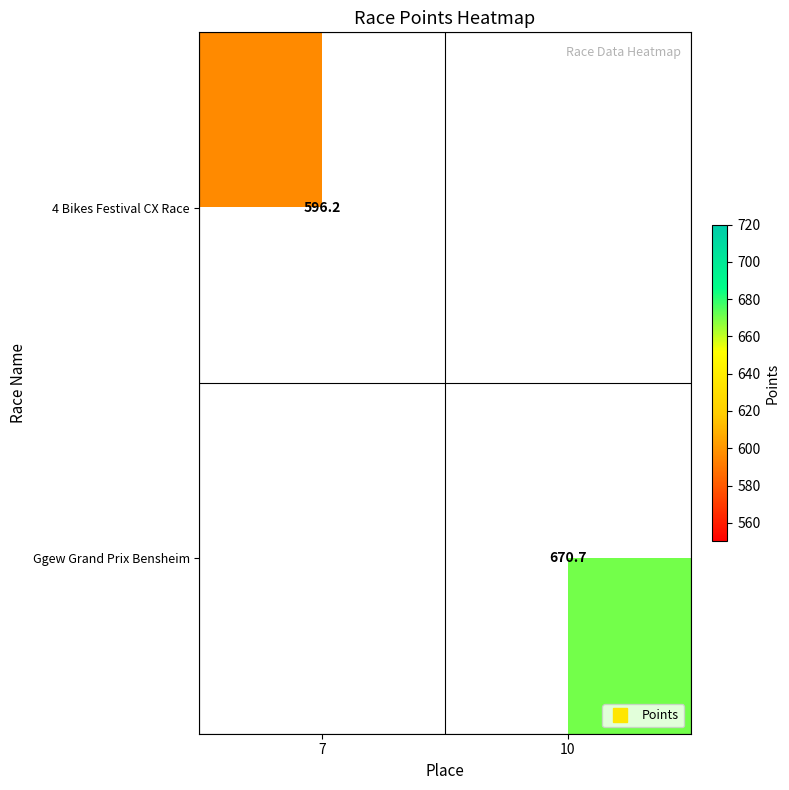

What is the greatest value displayed?

670.7